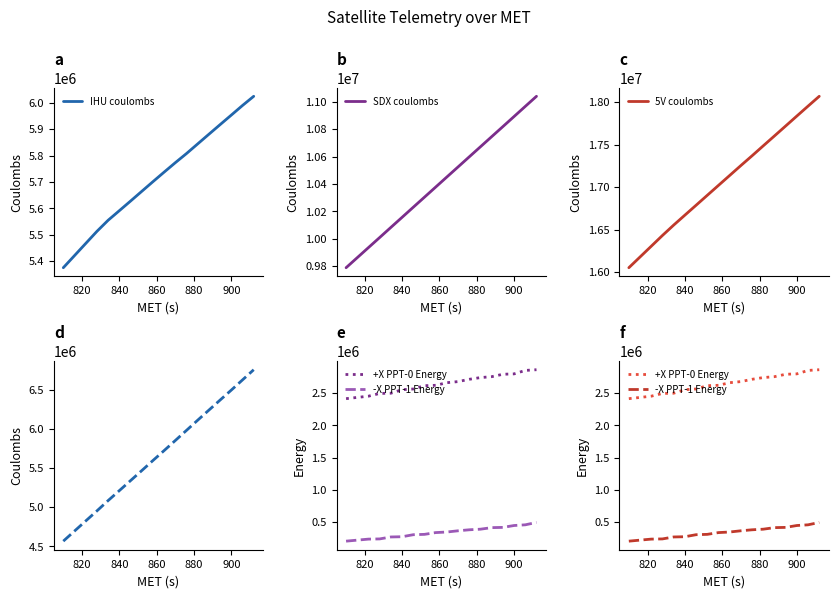

What is the difference between the second highest and second lowest values in the IHU coulombs series?

523261